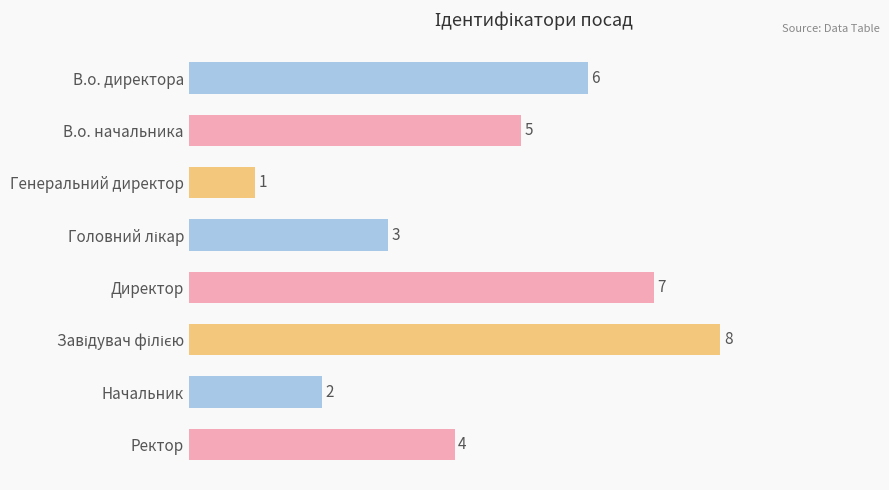

Count the values in the range 3 to 7.

5